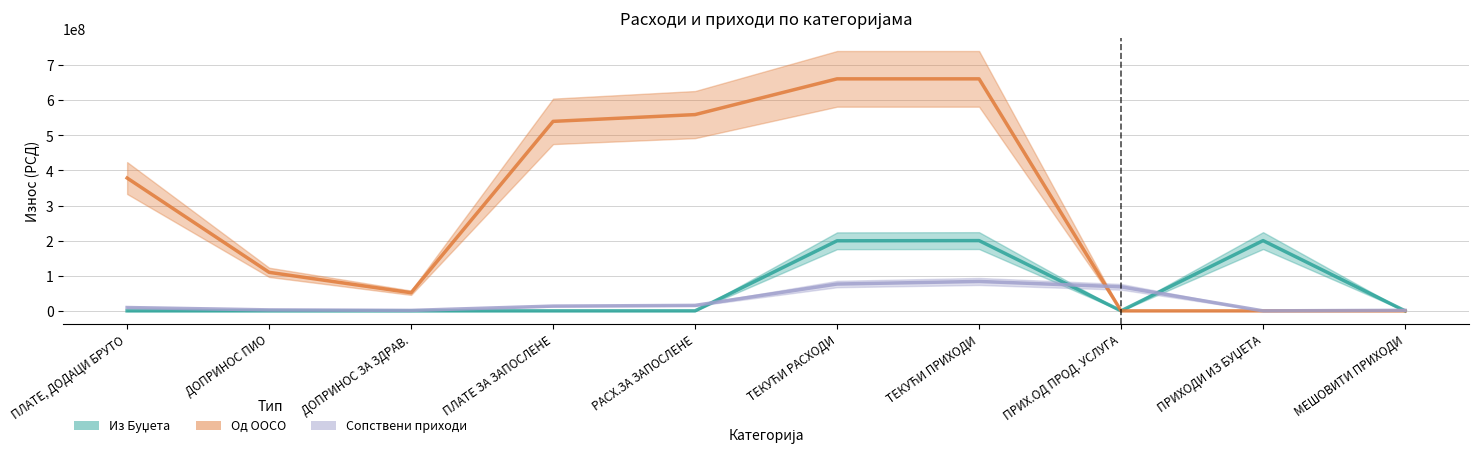

What are all the series names shown in the legend?

Из Буџета, Од ООСО, Сопствени приходи